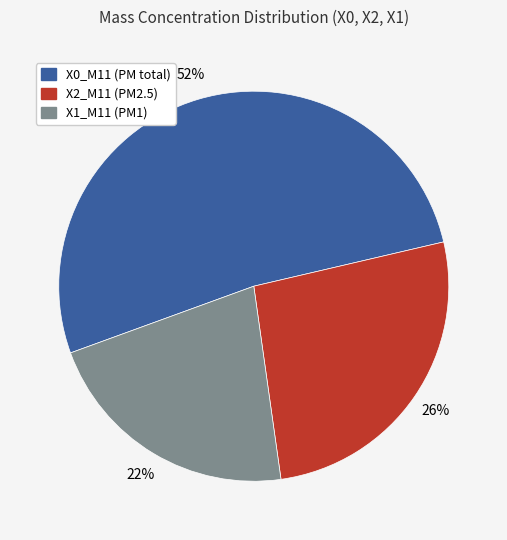

Count the number of slices in the pie.

3